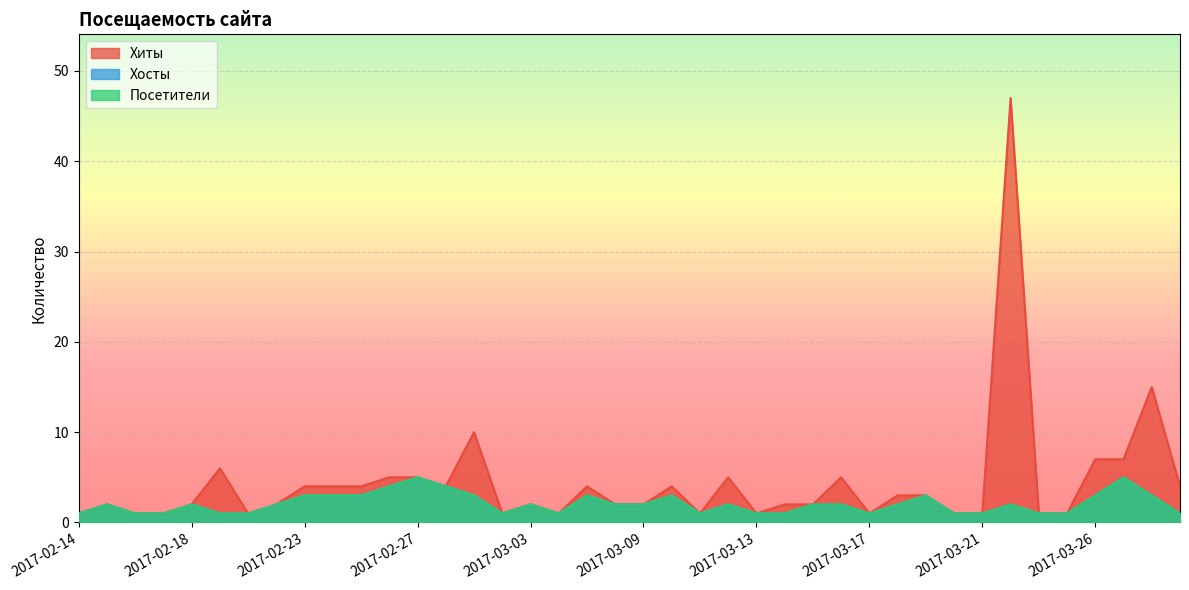

Where does the Хосты series first go above 2?

2017-02-23